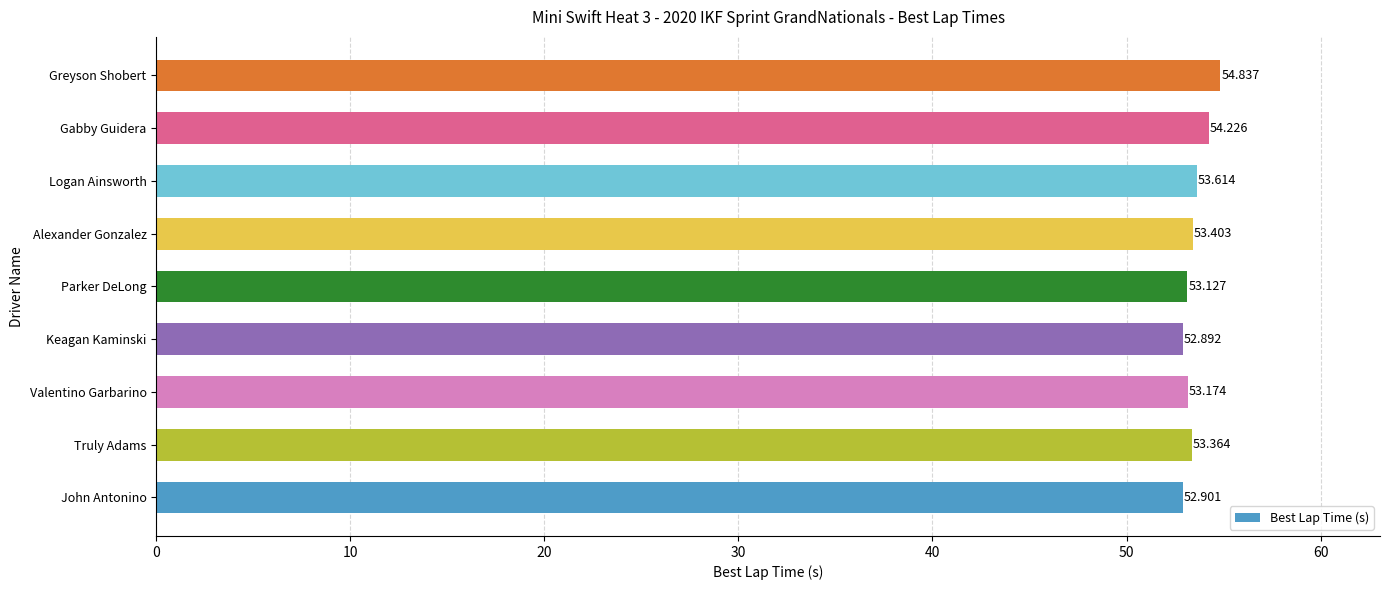

At which label is the value closest to 53?

John Antonino